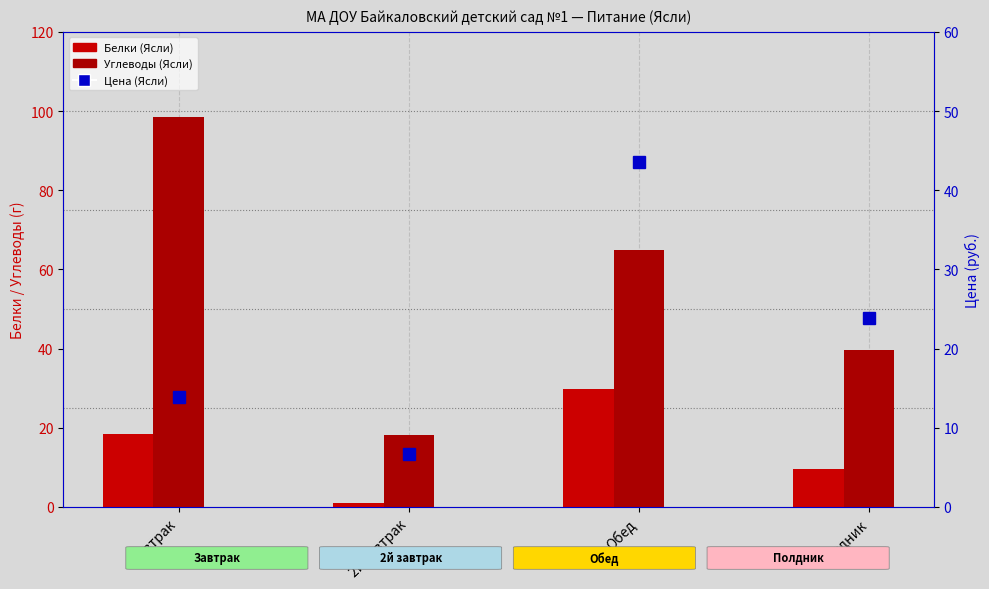

Which series has the widest spread of values?

Углеводы (Ясли)